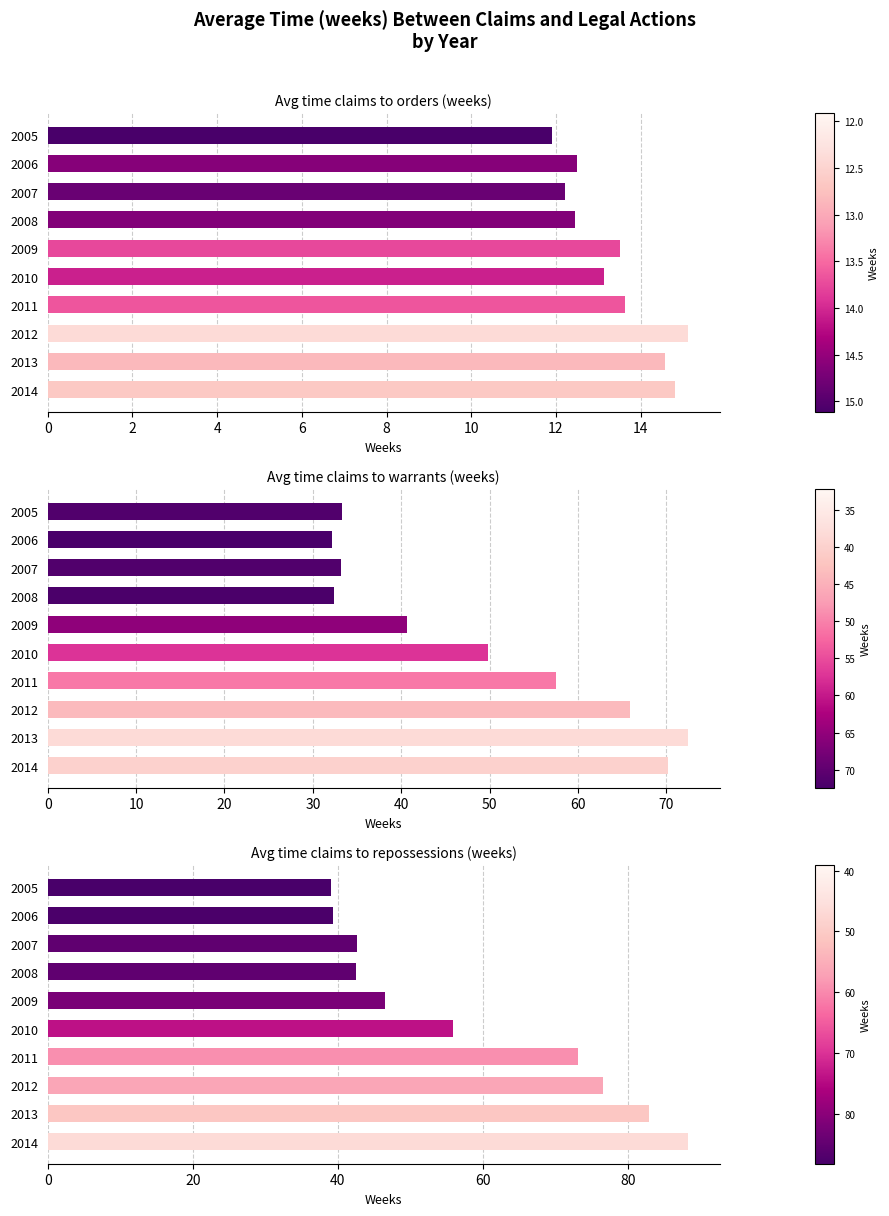

Between 2008 and 2011, which series saw the biggest shift?

Avg time claims to repossessions (weeks)